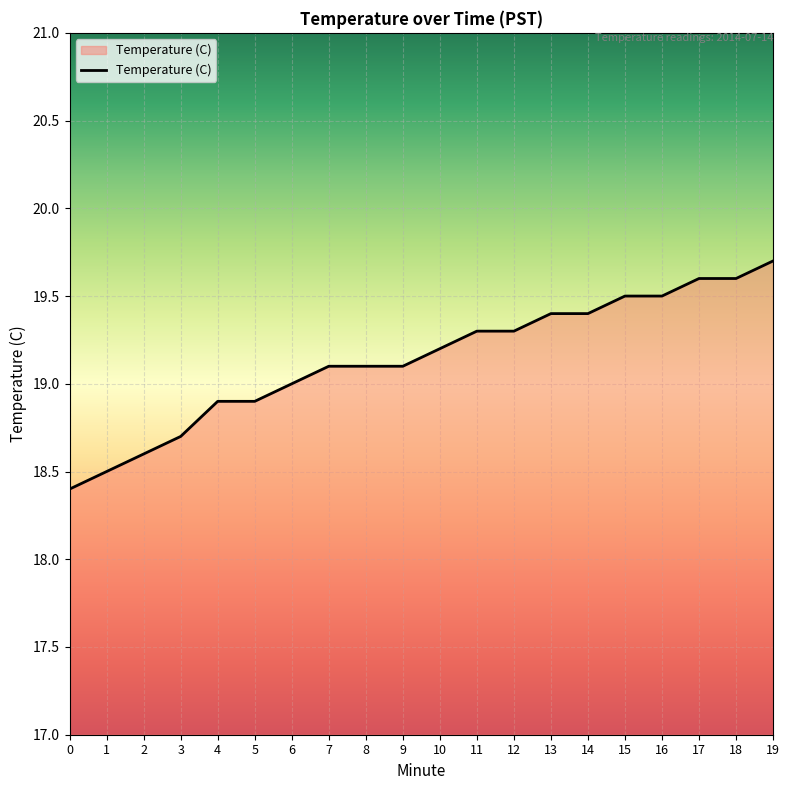

What is the change in value from 5 to 9?

+0.2